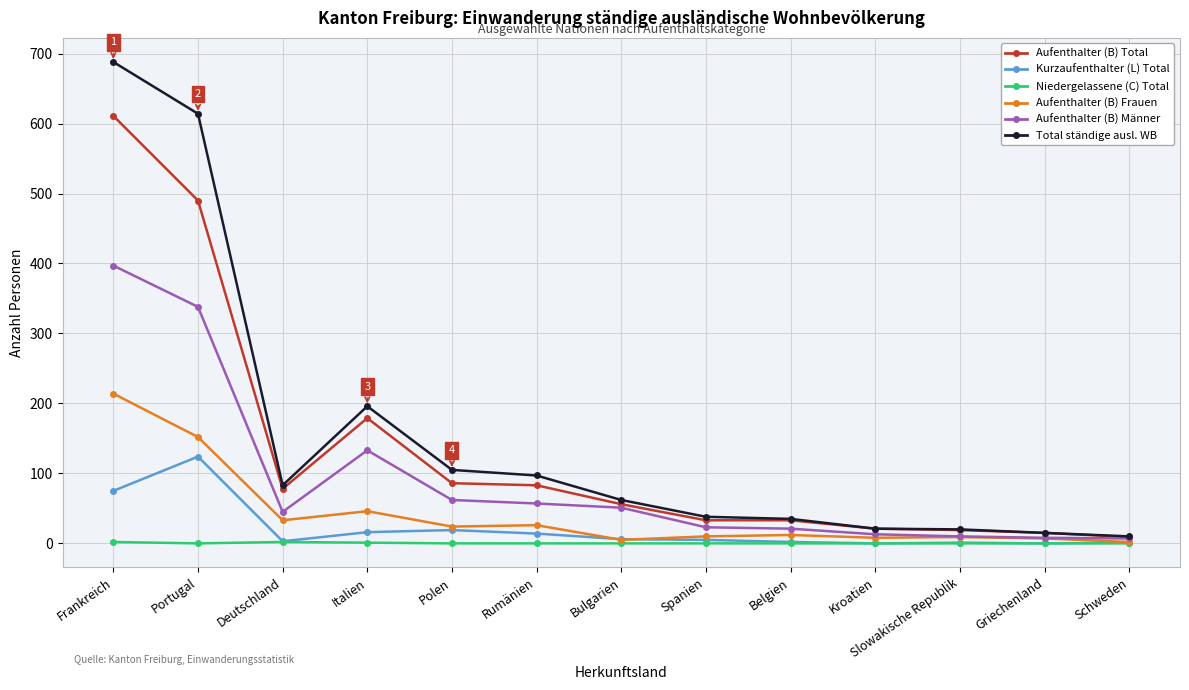

How many lines are shown in the chart?

6